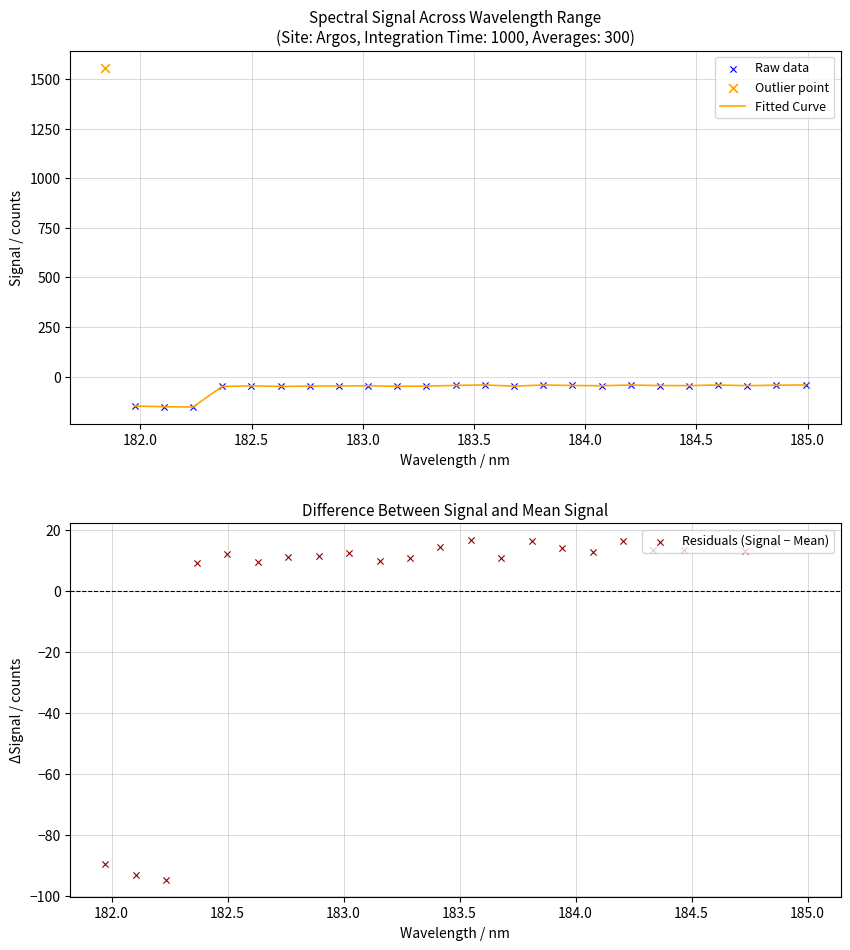

At how many categories does at least one series exceed -61?

21